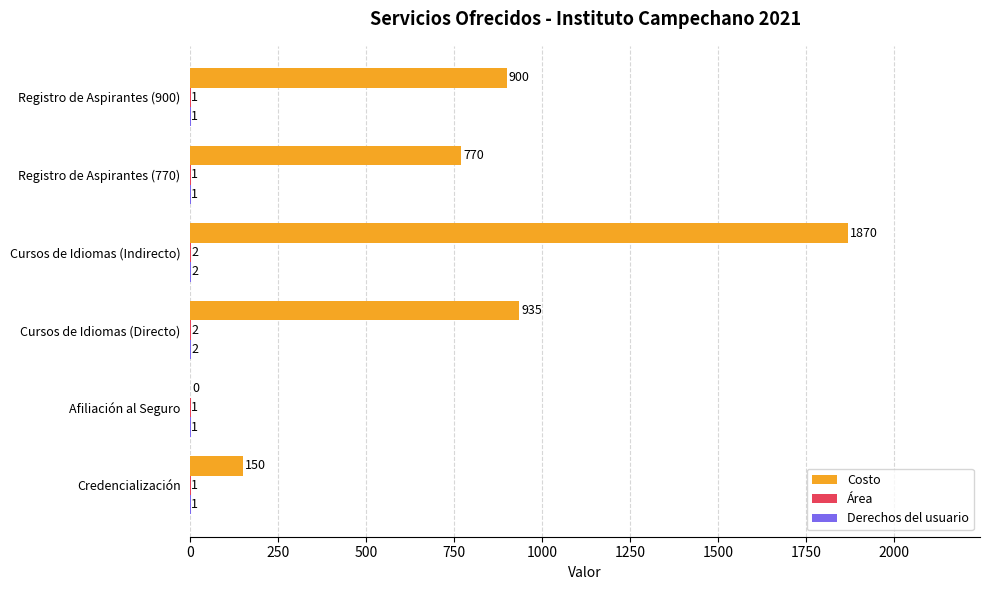

The Costo series shows 604 at Cursos de Idiomas (Indirecto). True or false?

False